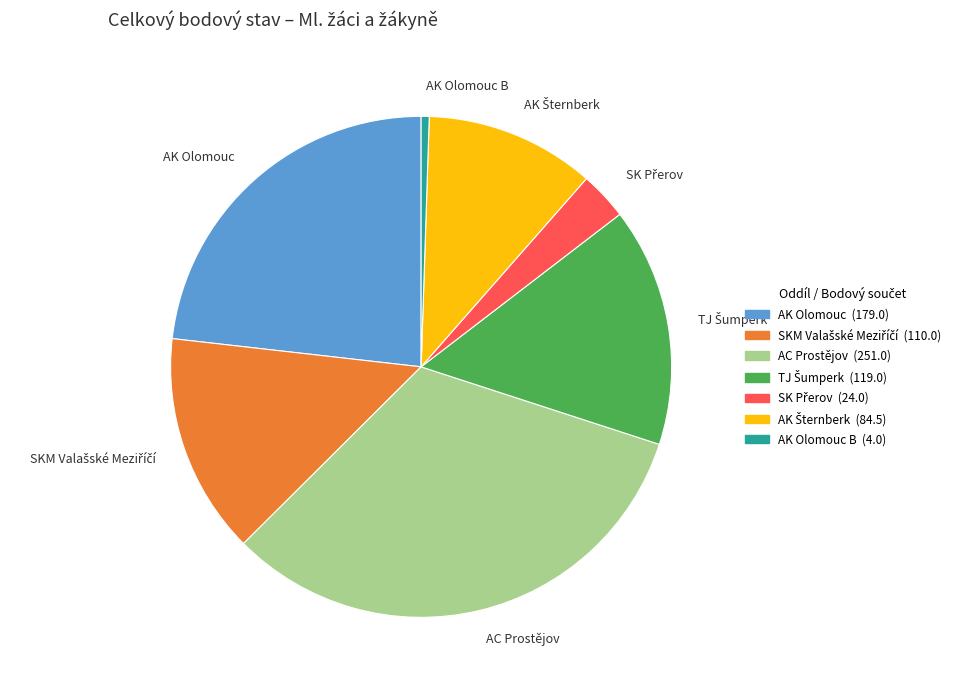

Count the number of slices in the pie.

7